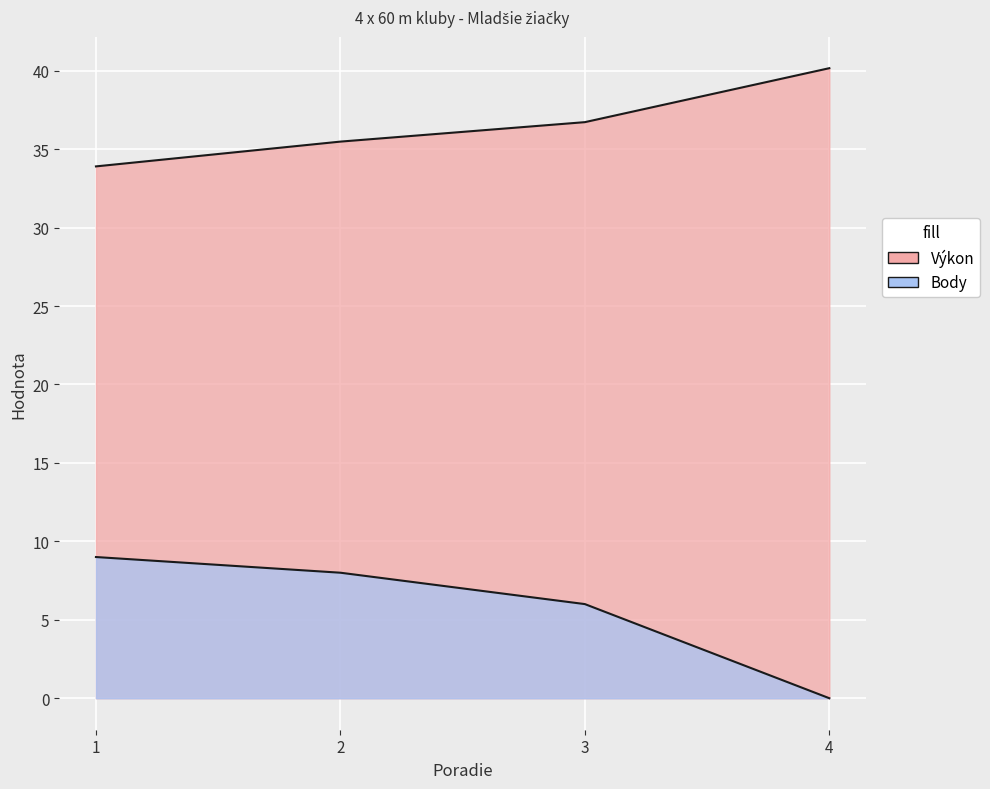

Which series changed the most between 2 and 3?

Body